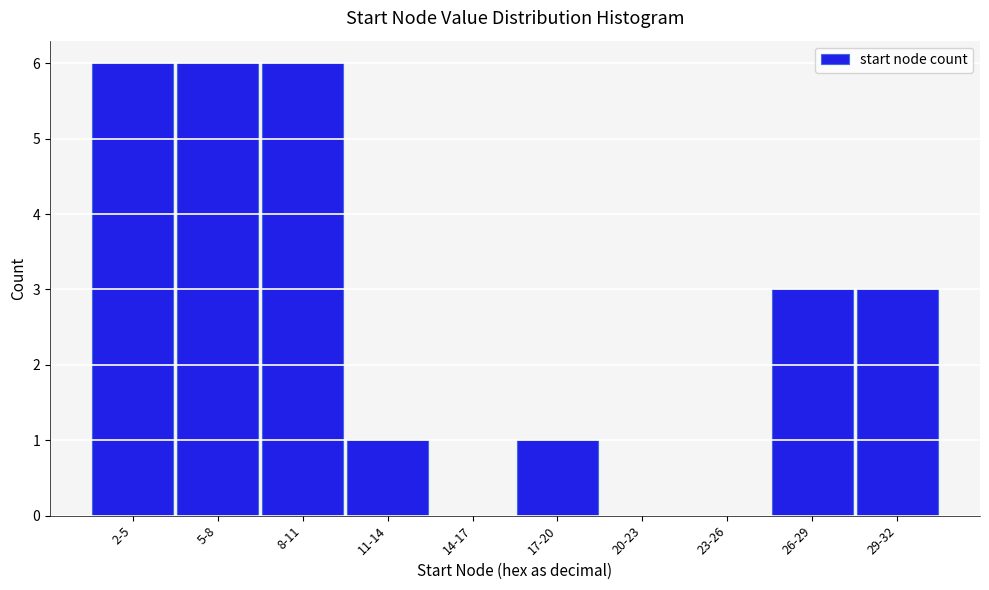

What is the maximum value shown in the chart?

6